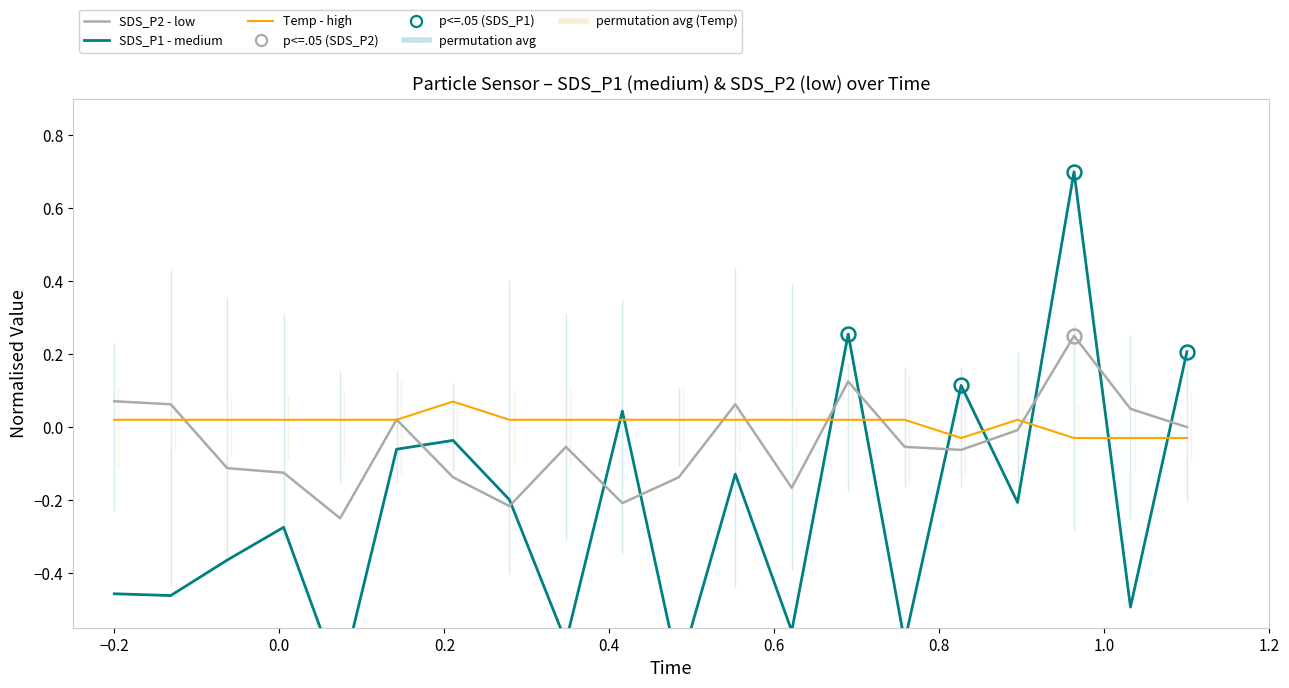

Reading left to right, transcribe all the data shown in this chart.

SDS_P1 (medium): -0.5	-0.5	-0.4	-0.3	-0.7	-0.1	-0.0	-0.2	-0.6	0.0	-0.7	-0.1	-0.6	0.3	-0.6	0.1	-0.2	0.7	-0.5	0.2
SDS_P2 (low): 0.1	0.1	-0.1	-0.1	-0.2	0.0	-0.1	-0.2	-0.1	-0.2	-0.1	0.1	-0.2	0.1	-0.1	-0.1	-0.0	0.2	0.0	-0.0
Temp (high): 0.0	0.0	0.0	0.0	0.0	0.0	0.1	0.0	0.0	0.0	0.0	0.0	0.0	0.0	0.0	-0.0	0.0	-0.0	-0.0	-0.0